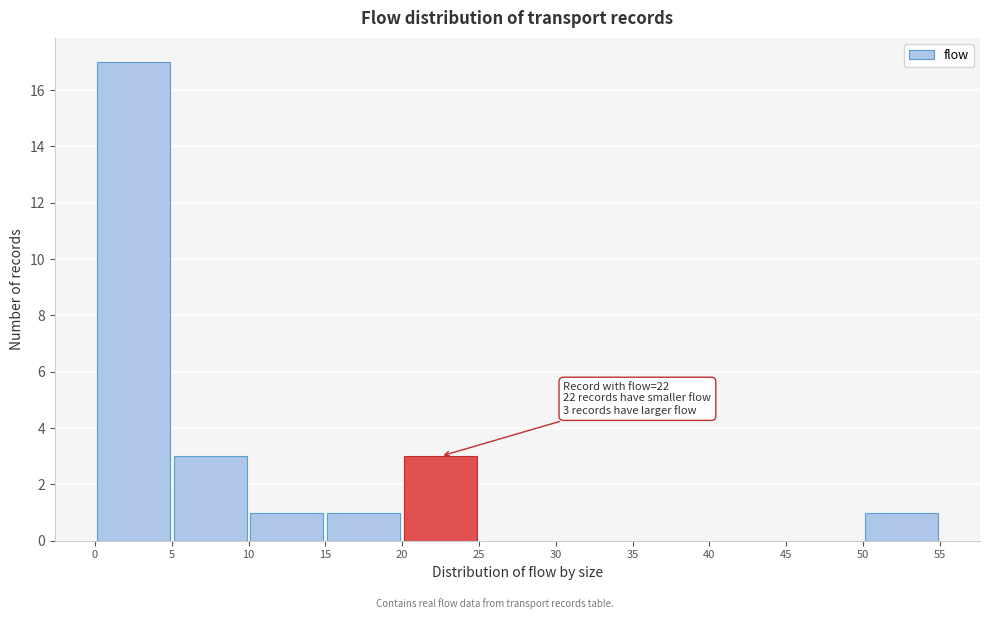

Which range on the x-axis has the tallest bar?

0 to 5